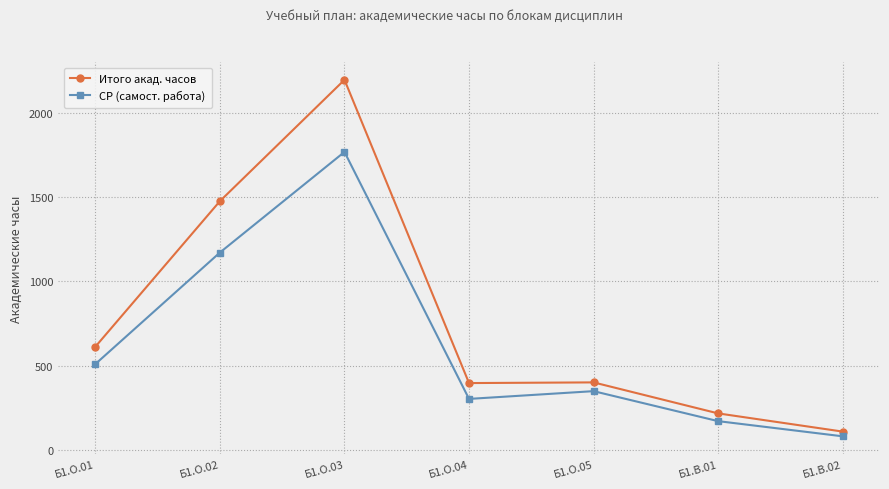

At which category does Итого акад. часов reach its first local peak?

Б1.О.03